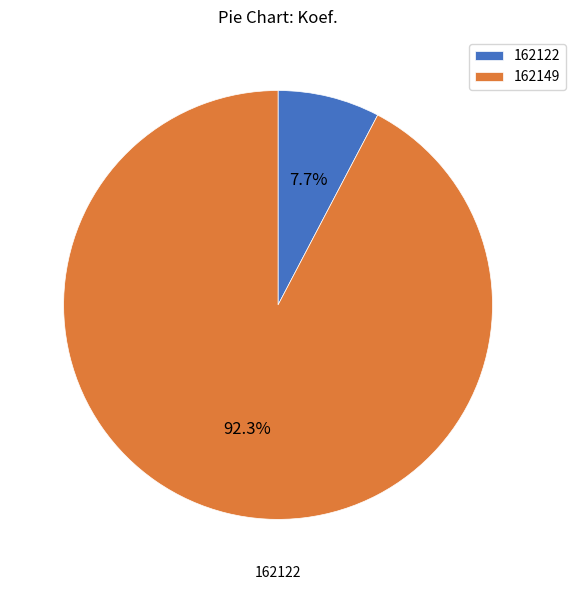

Which category has the biggest portion of the pie?

162149